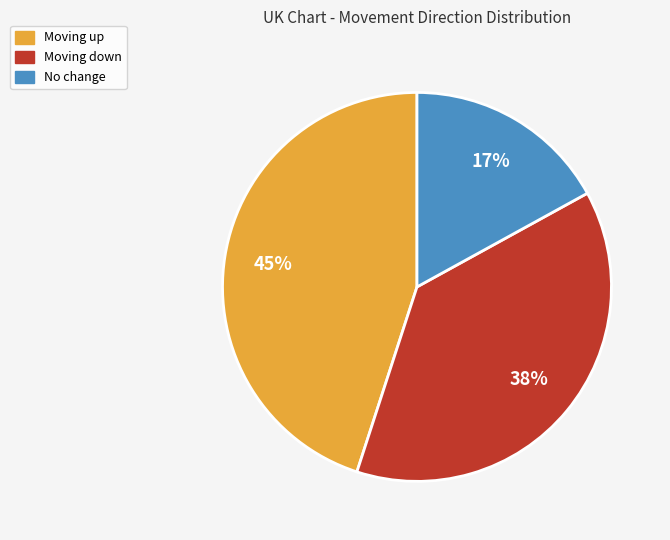

Is there any slice that represents more than half of the pie?

No